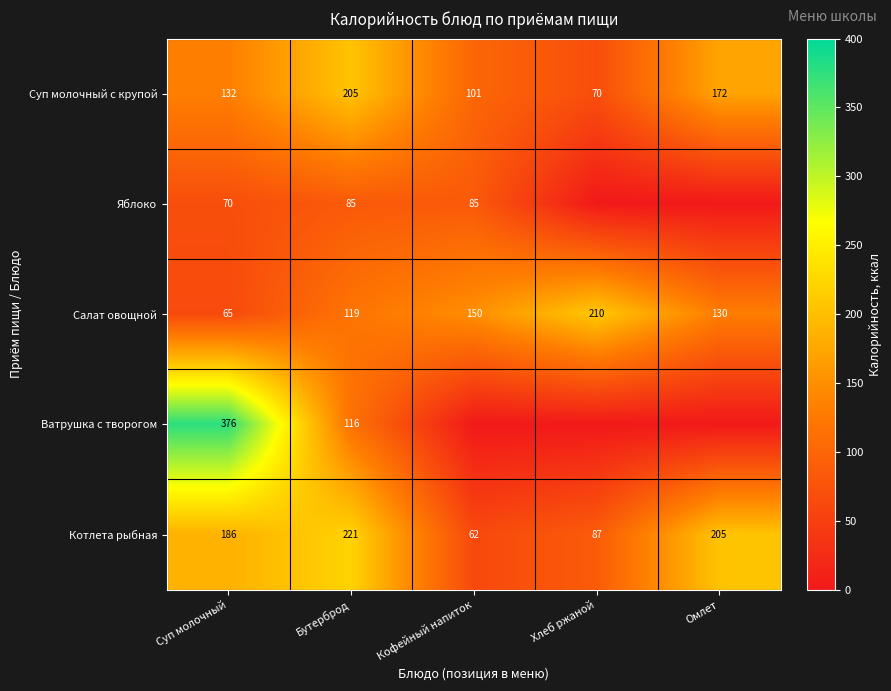

Rank the categories by Котлета рыбная value from lowest to highest.

Кофейный напиток, Хлеб ржаной, Суп молочный, Омлет, Бутерброд